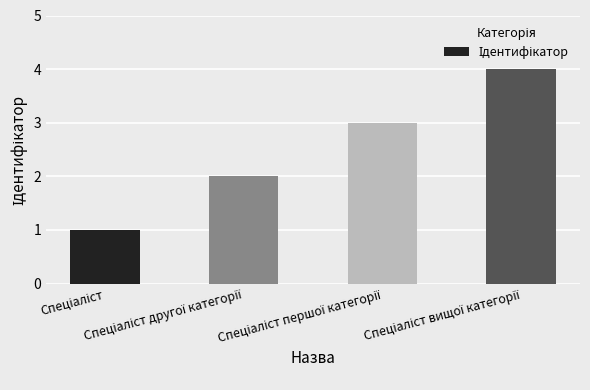

What is the greatest value displayed?

4